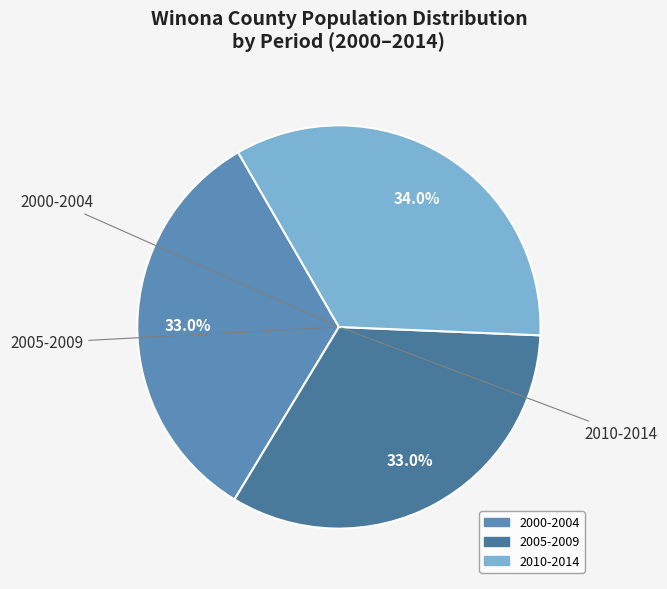

Is there any slice that represents more than half of the pie?

No